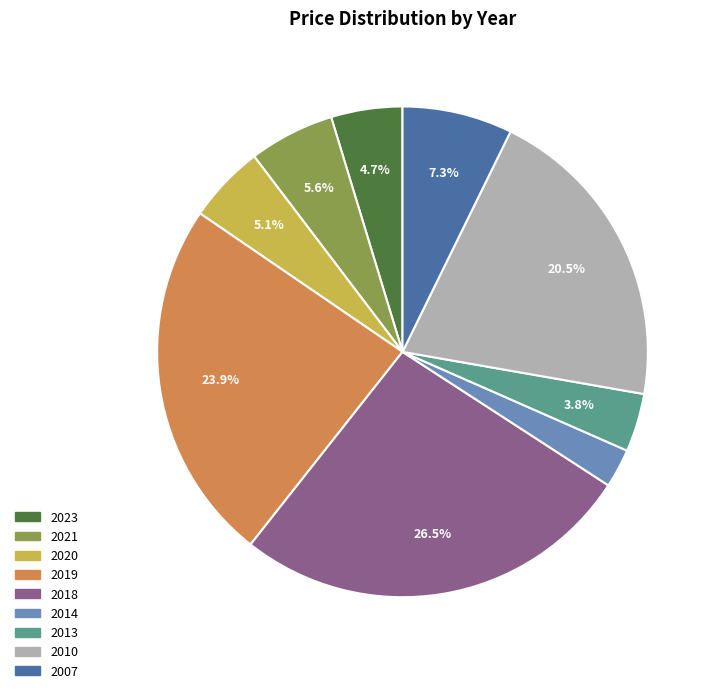

To the nearest percent, what is the difference between the 2020 and 2014 slice percentages?

3%